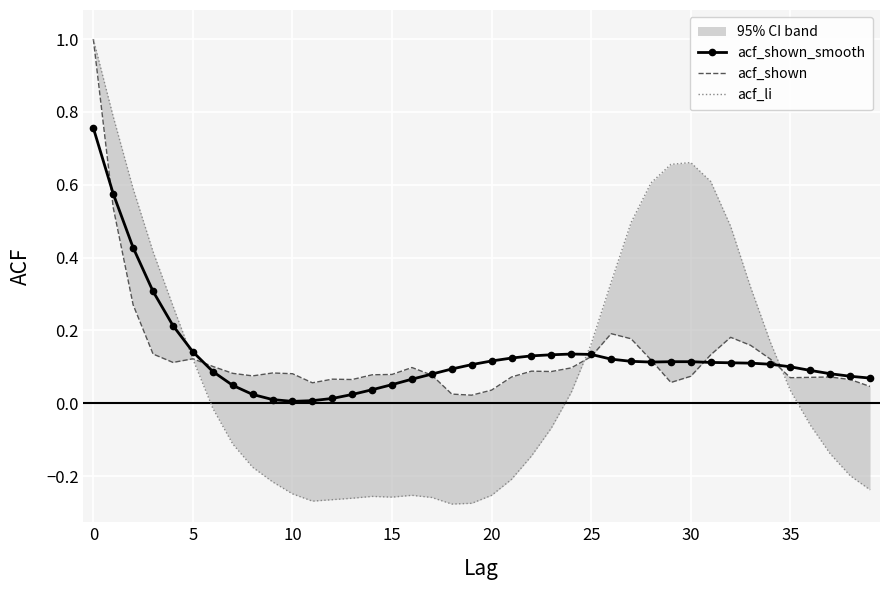

True or false: acf_shown_smooth has a value of 0.2 at 30.

False